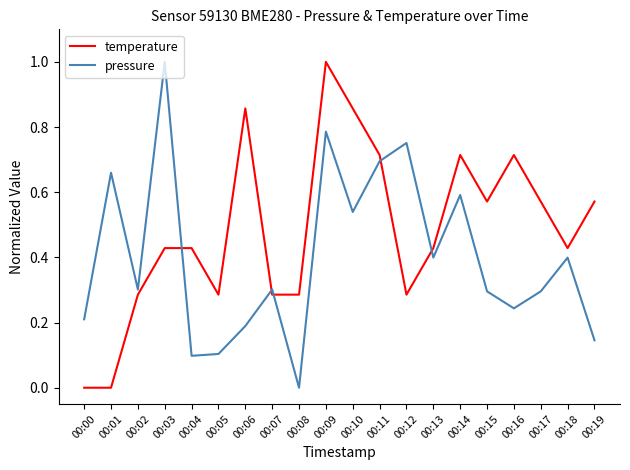

Which series changed the most between 00:00 and 00:03?

pressure